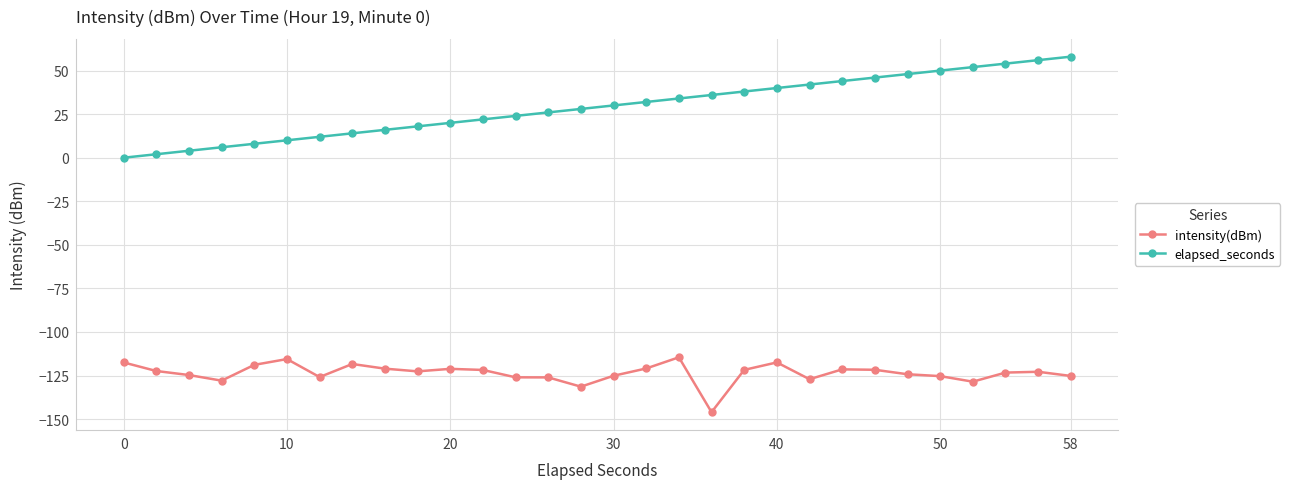

What is the highest value of the elapsed_seconds series?

58.0